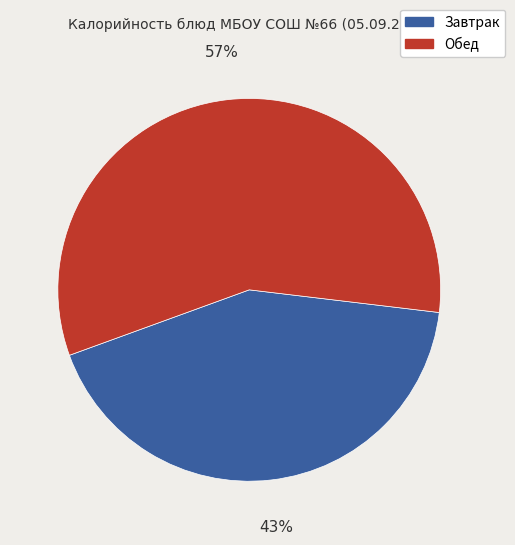

The Обед slice represents 57% of the pie. True or false?

True